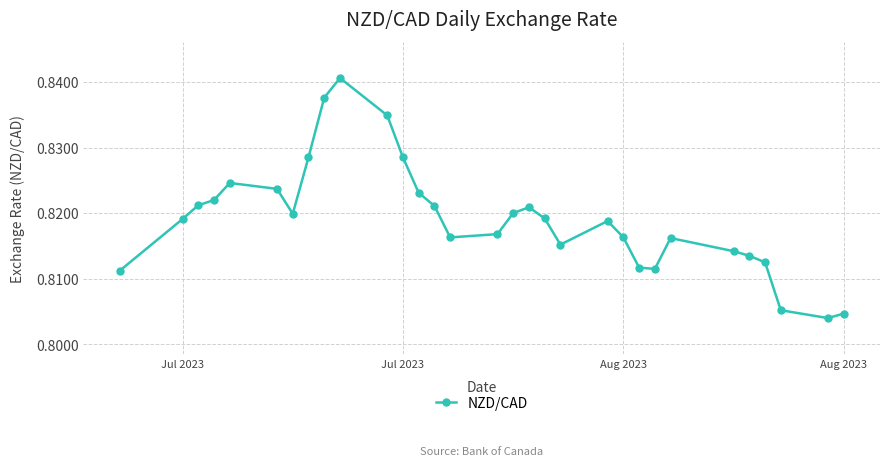

What is the sum of all values?

25.4